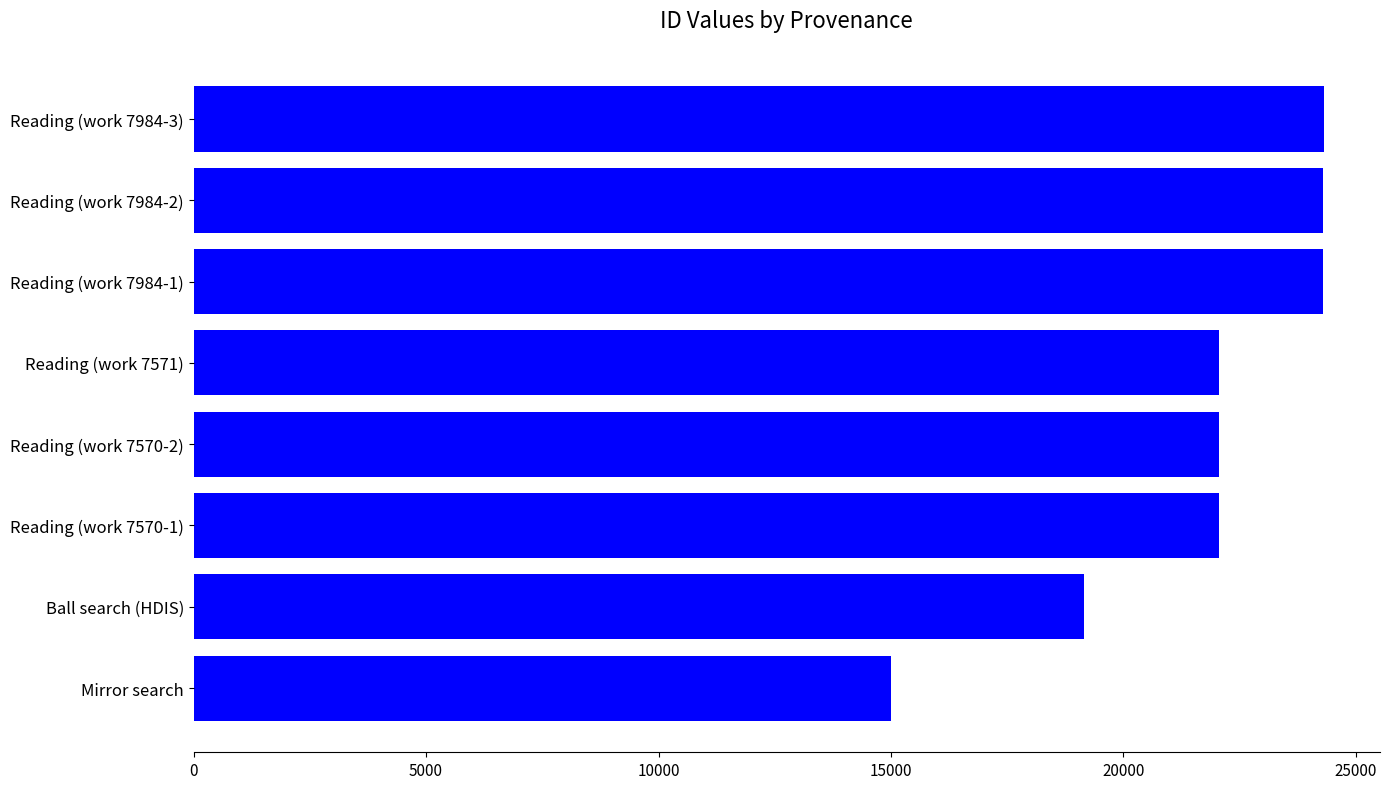

What is the sum of all values?

173247